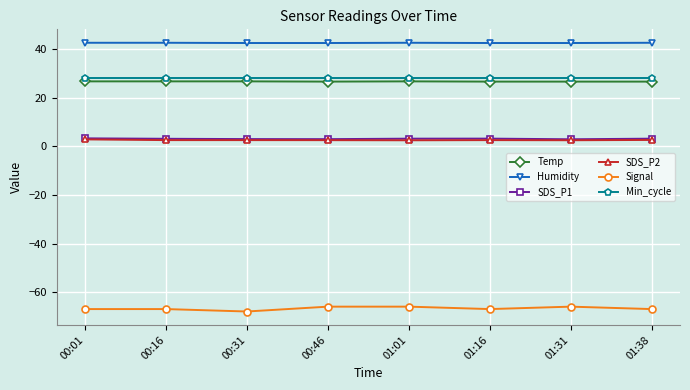

Count the Humidity values in the range 42 to 43.

8